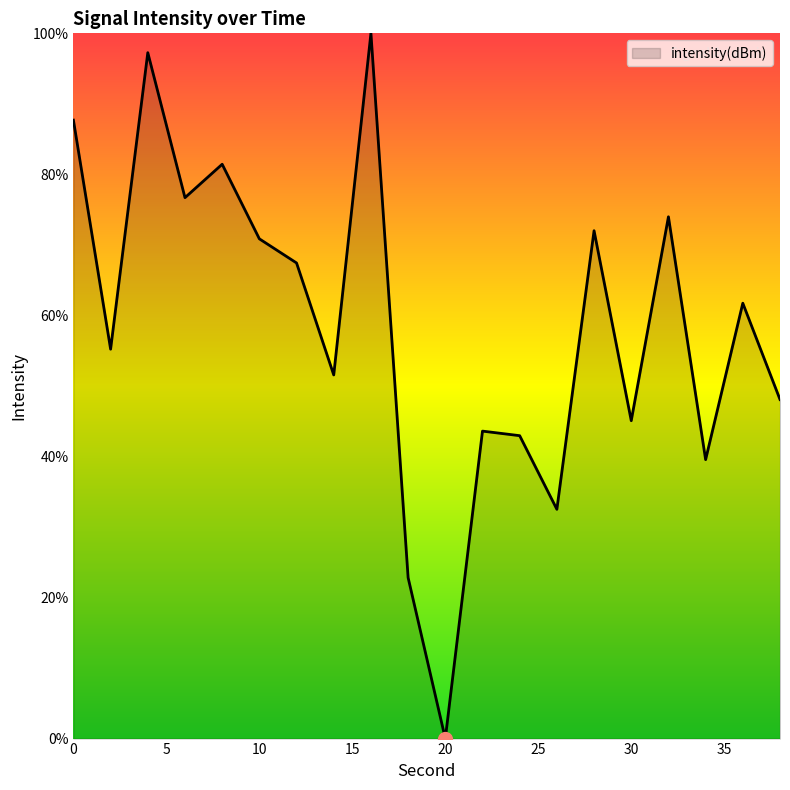

Which has a higher value, 36 or 24?

36